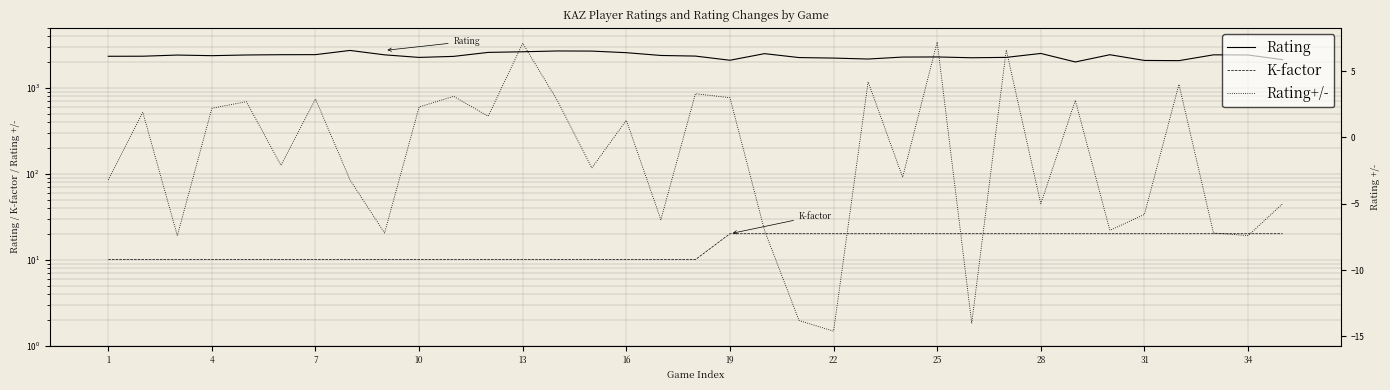

What is the minimum value shown in the chart?

-14.6